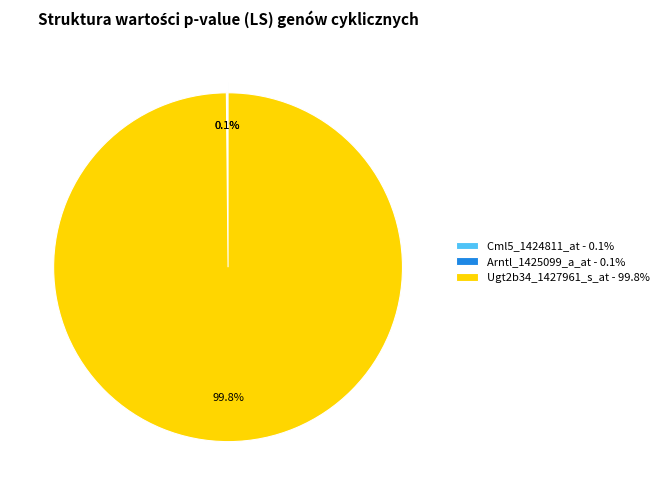

Is there a majority slice in this chart?

Yes